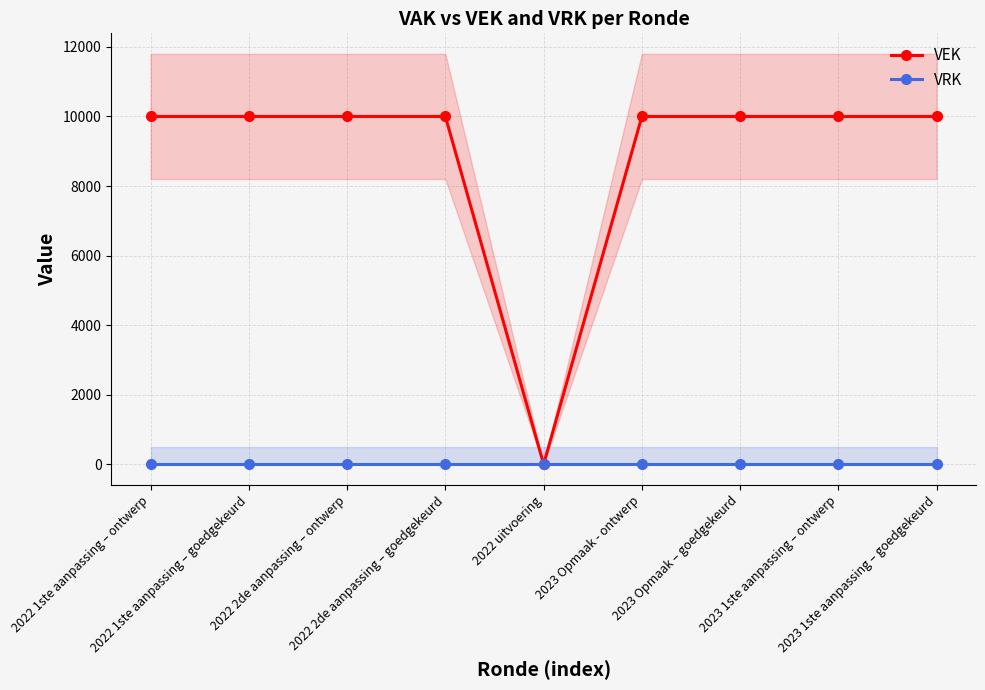

Rank the series by their maximum value, from lowest to highest.

VRK, VEK